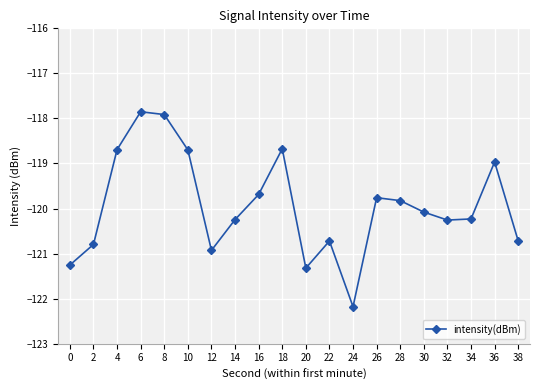

What is the smallest value displayed?

-122.2